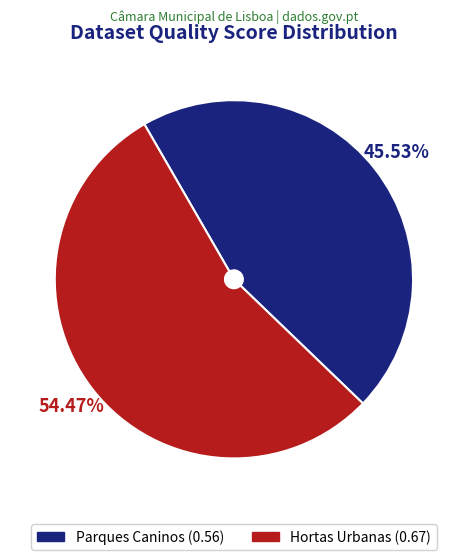

What is the total percentage of Parques Caninos and Hortas Urbanas?

100.0%